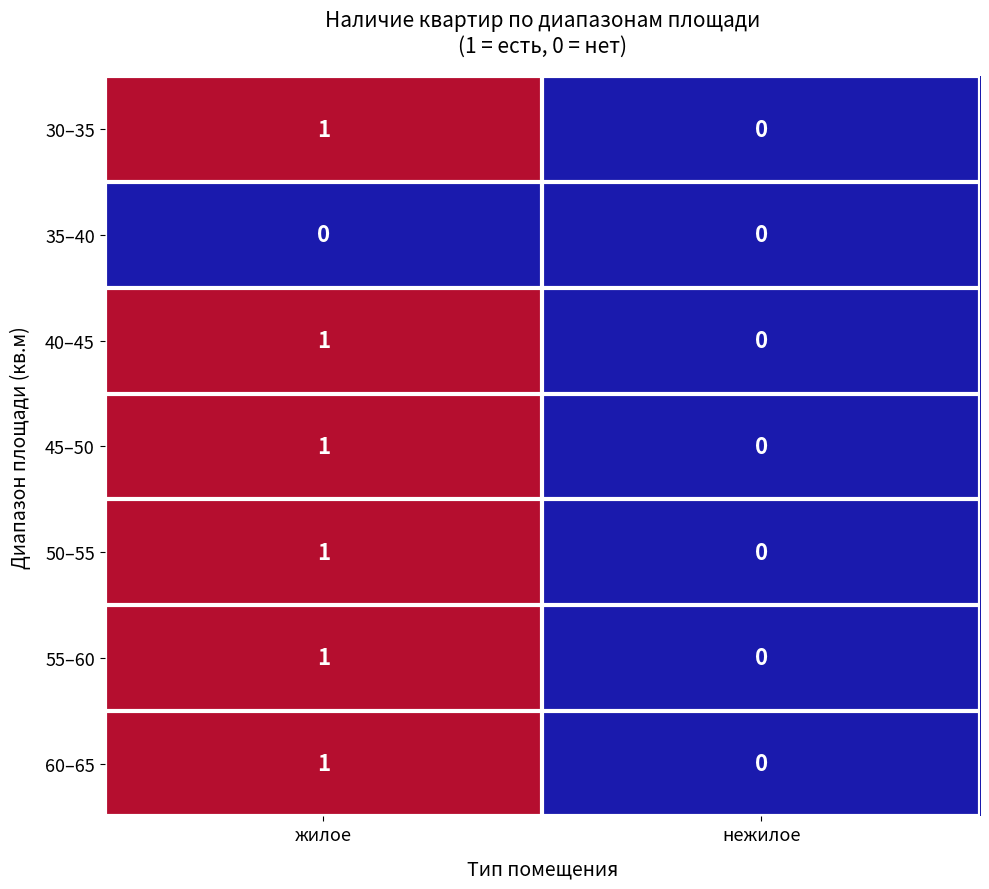

Where is 60–65 nearest to the value 0?

нежилое